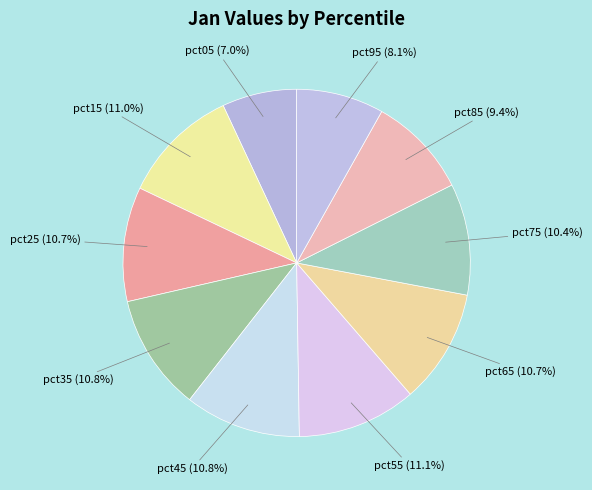

How many segments does this pie chart have?

10